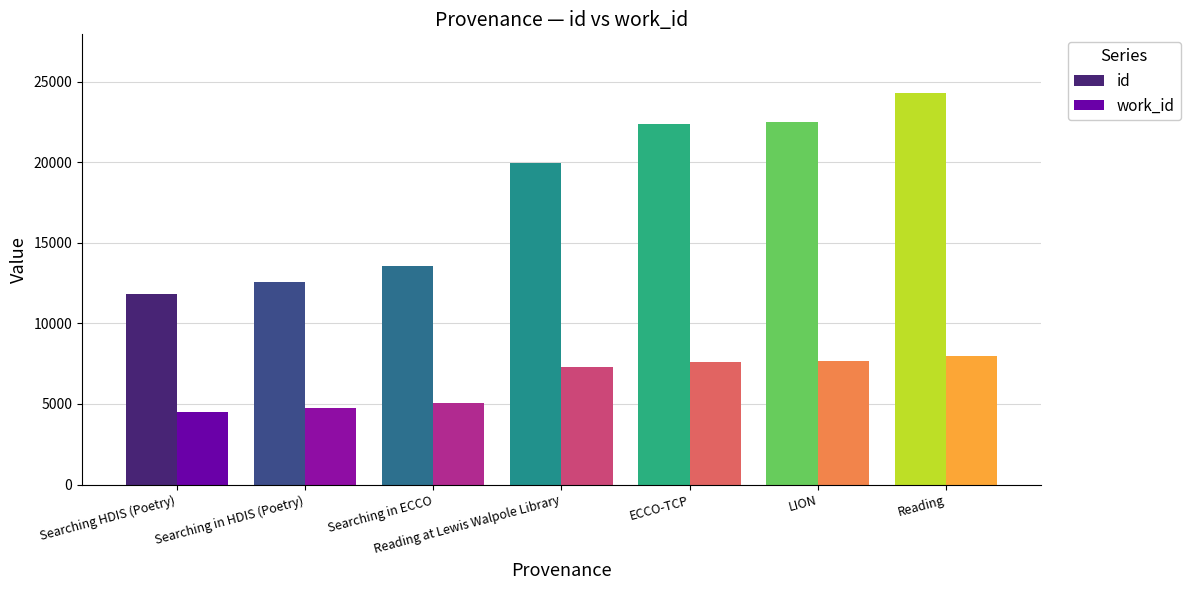

What is the label of the 1st bar from the left?

Searching HDIS (Poetry)